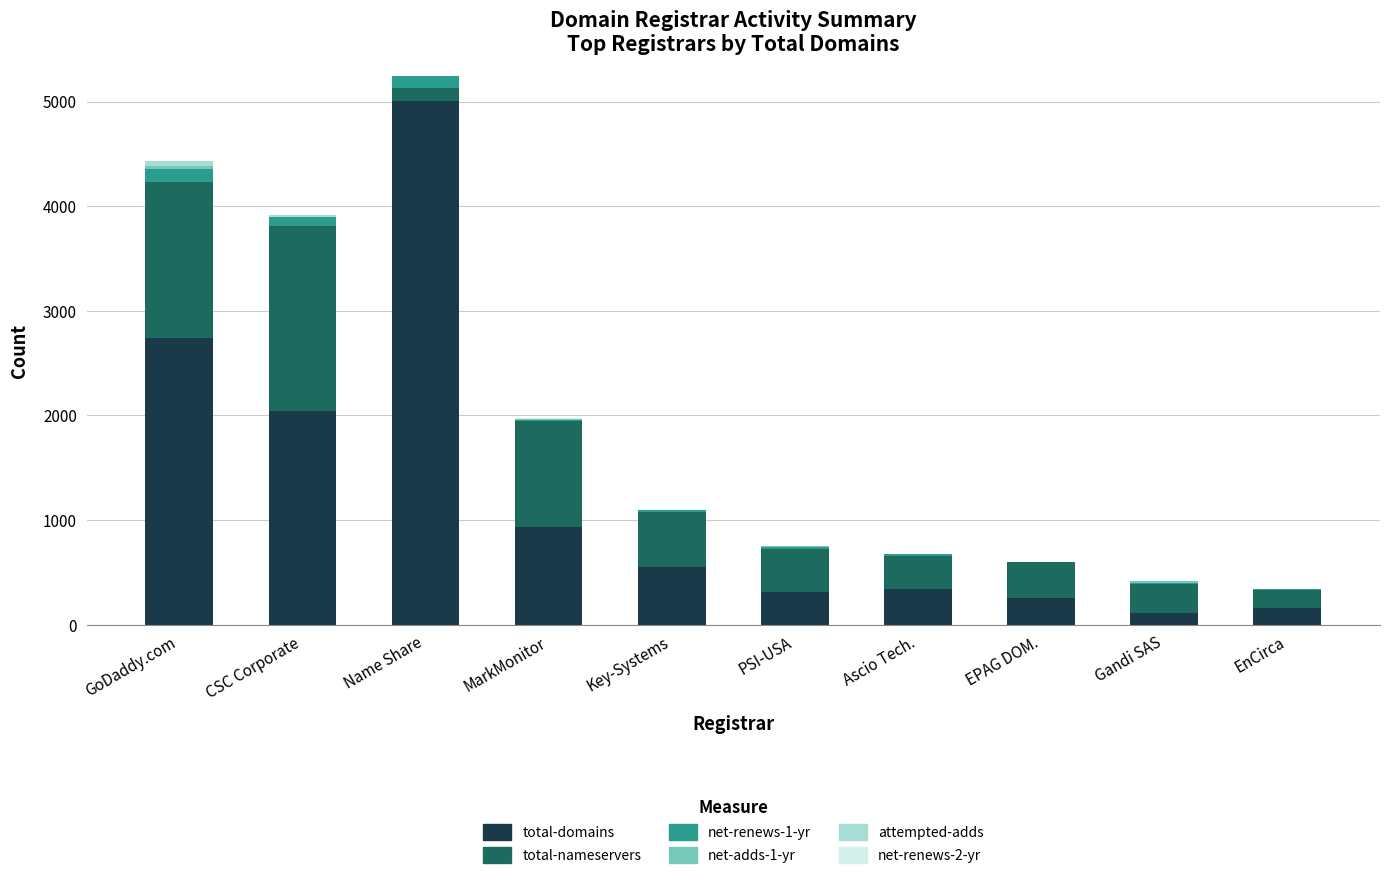

Count the number of categories in the chart.

10